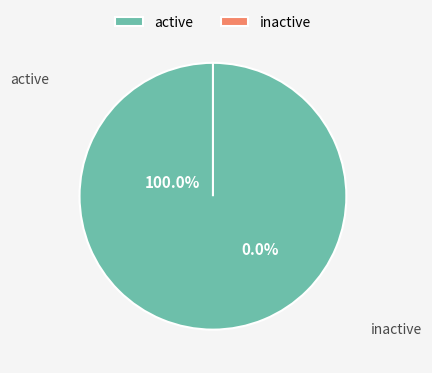

Which category has the smallest portion of the pie?

VAK (0)